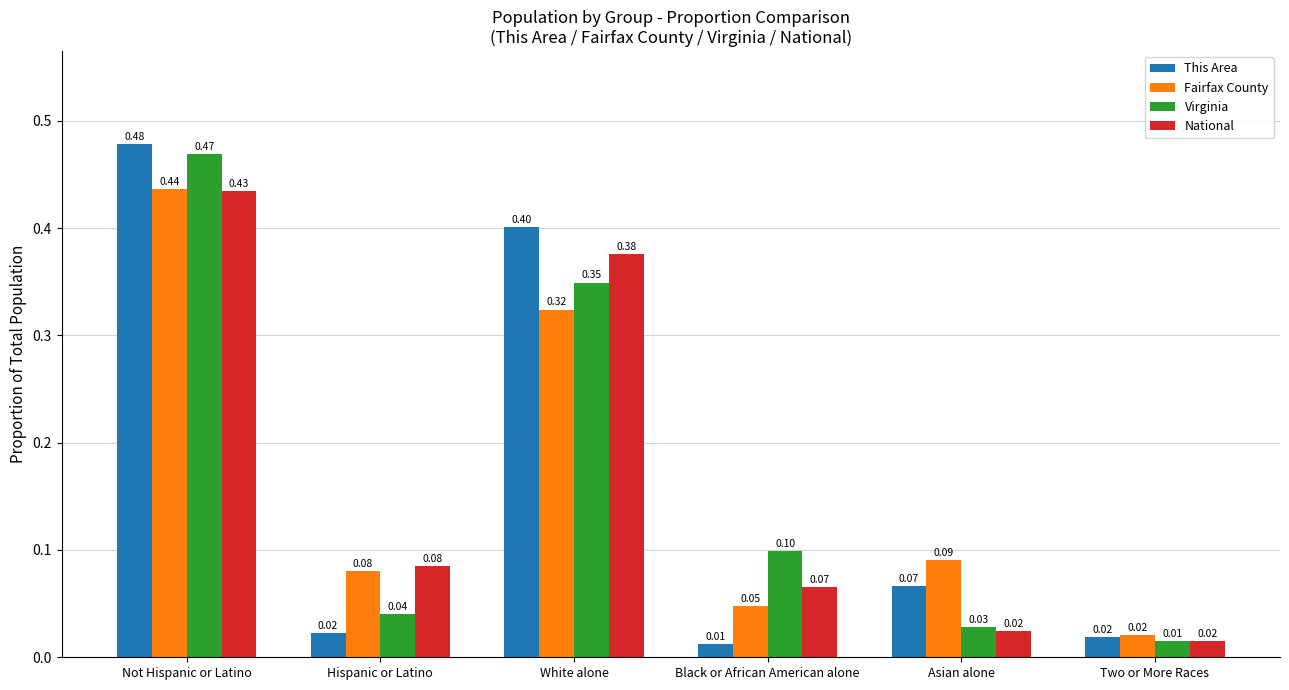

Which series has the widest spread of values?

This Area